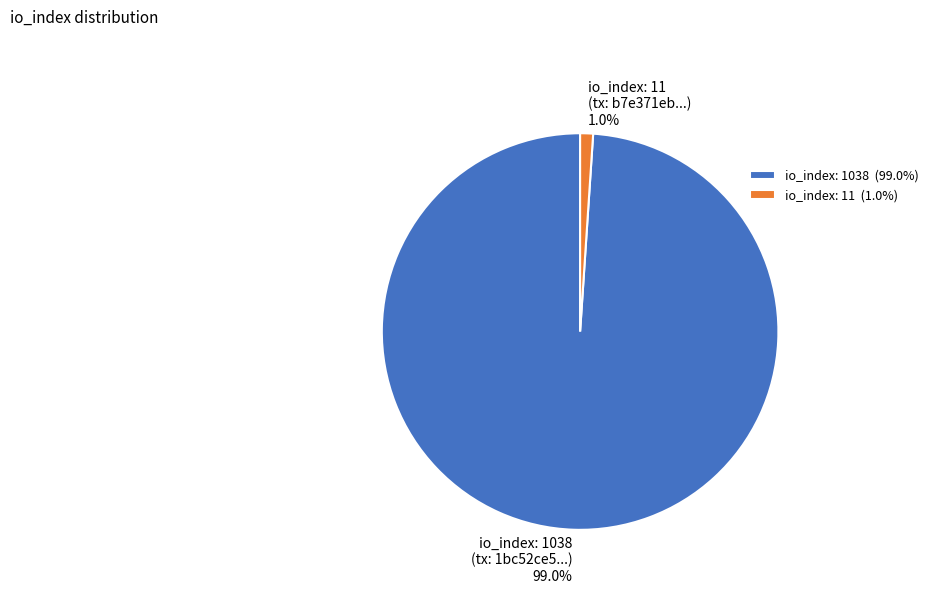

Between io_index: 11 and io_index: 1038, which is larger?

io_index: 1038